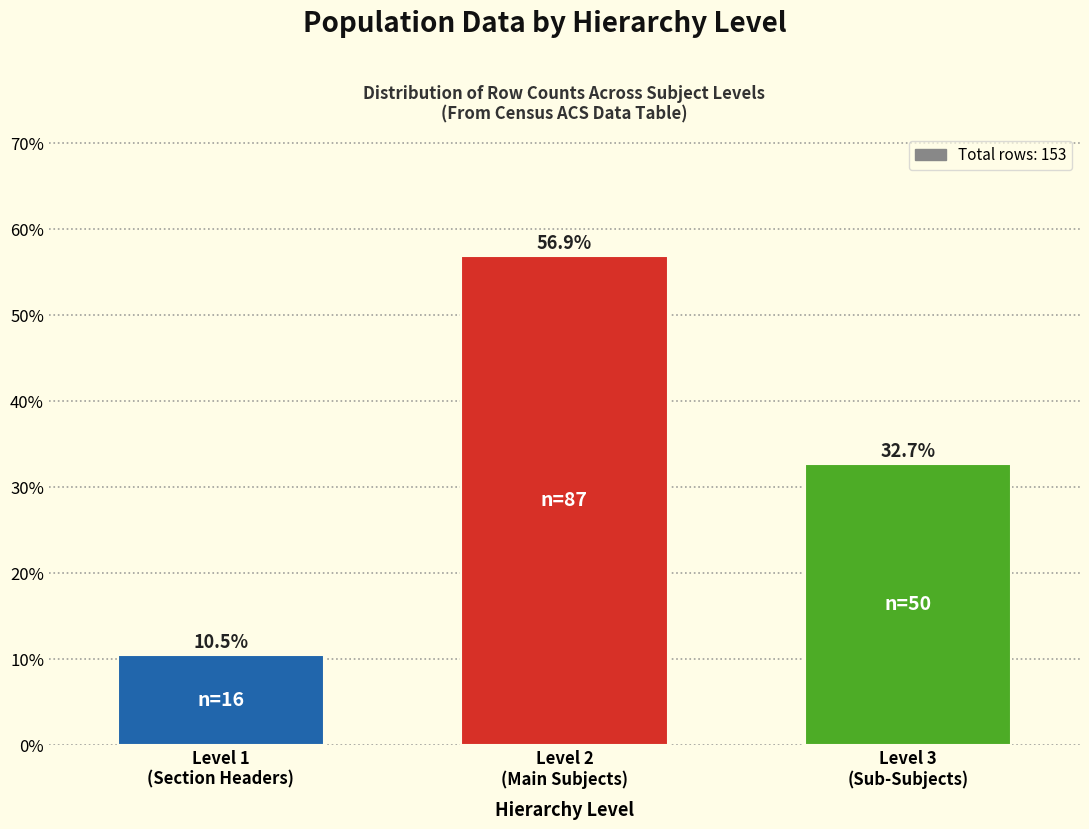

Reading left to right, transcribe all the data shown in this chart.

10.5	56.9	32.7